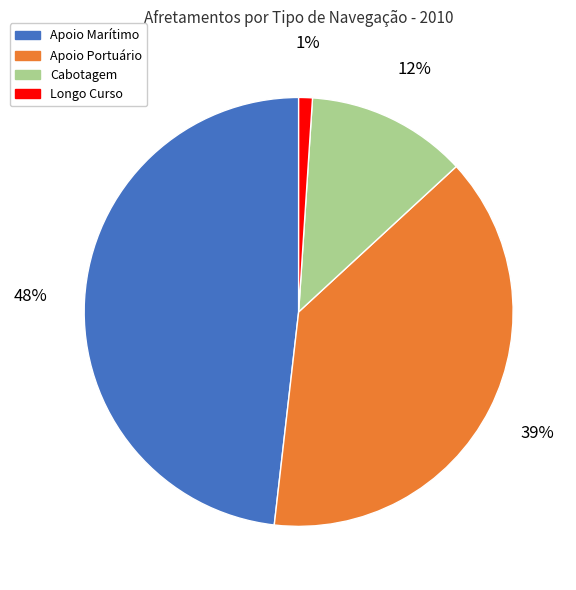

To the nearest percent, what is the average slice percentage?

25%